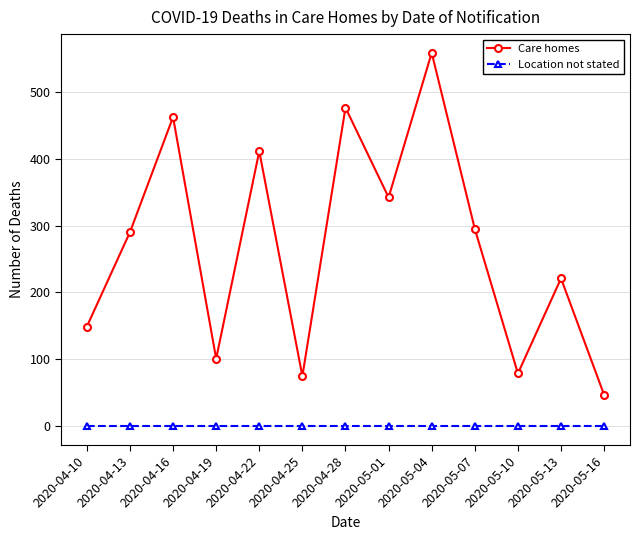

Where is Care homes nearest to the value 302?

2020-05-07